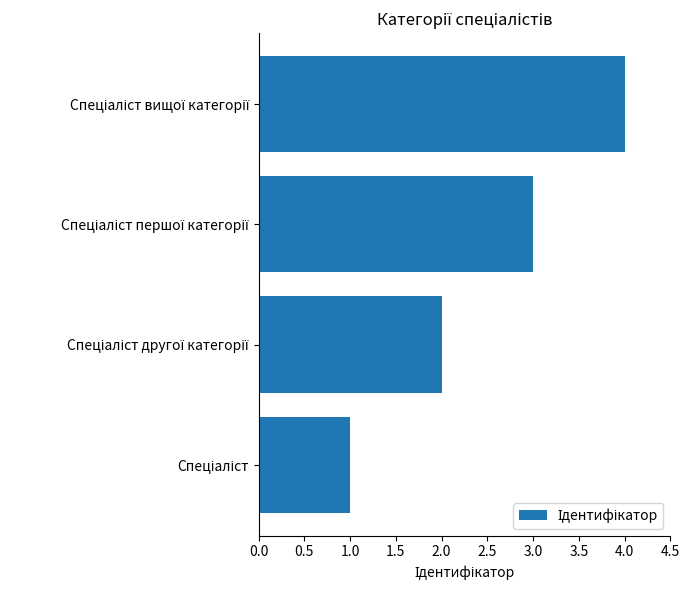

What is the maximum value shown in the chart?

4